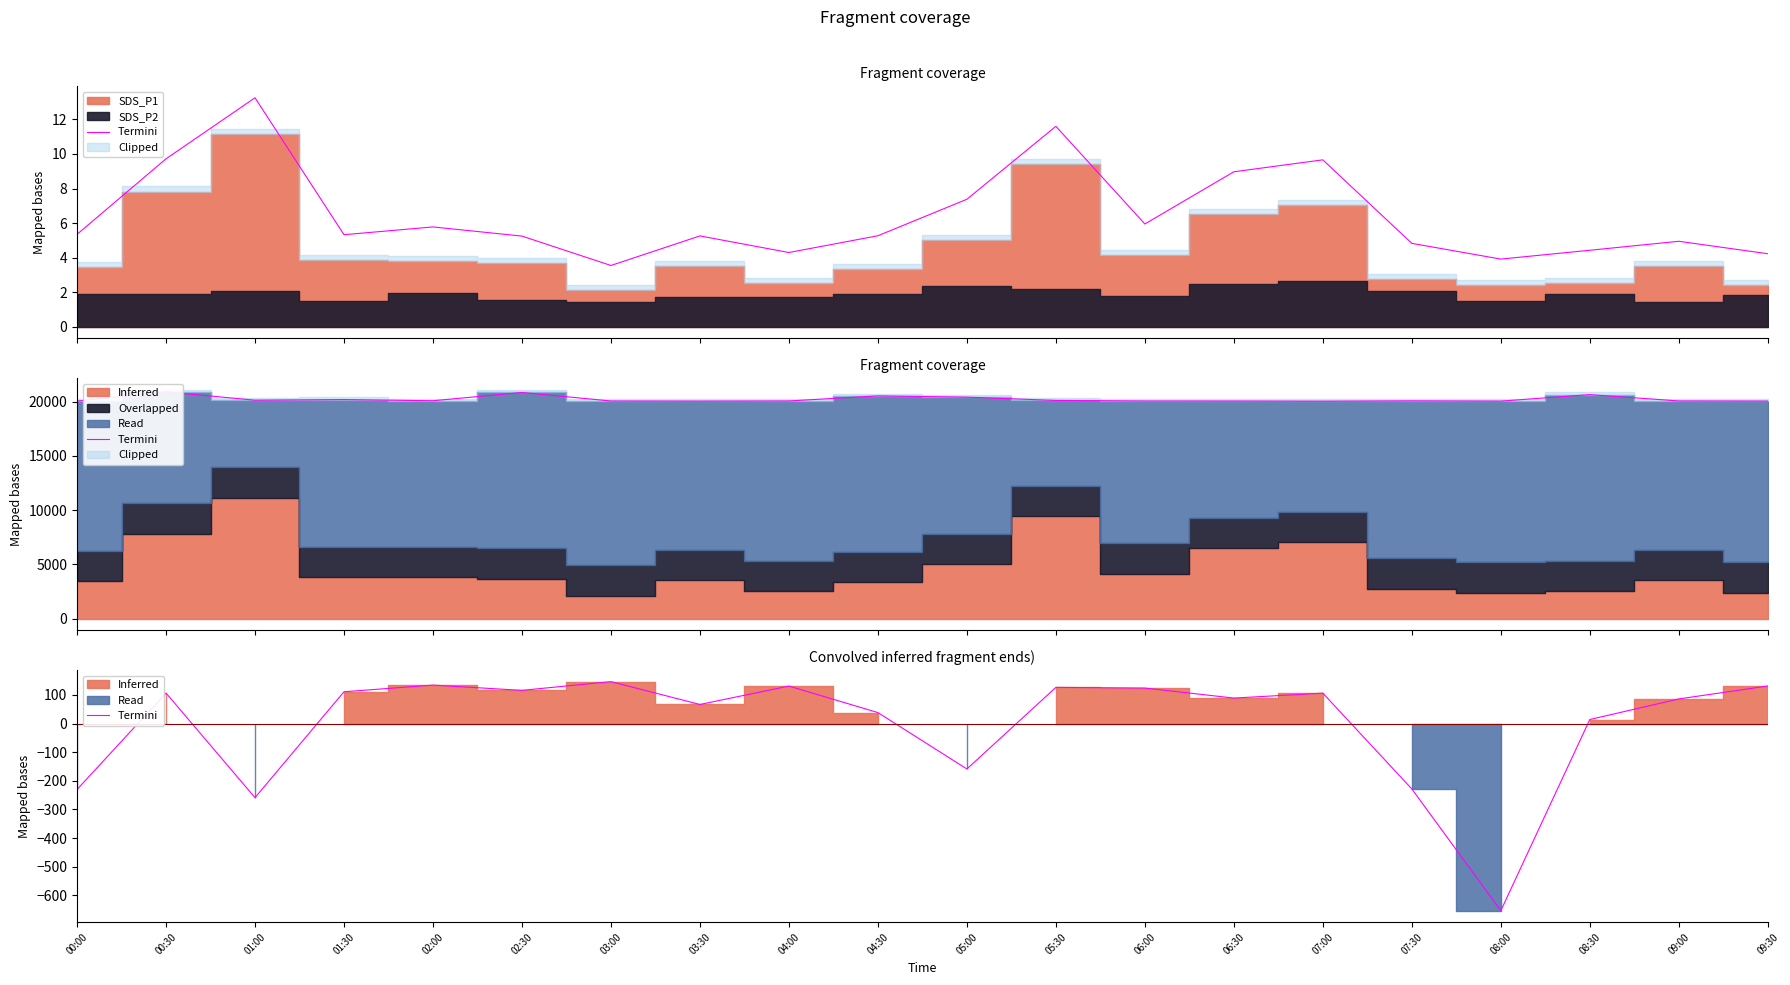

Reading right to left, transcribe all the data shown in this chart.

09:30=131.3	09:00=86.1	08:30=14.2	08:00=-653.4	07:30=-228.2	07:00=106.4	06:30=89.1	06:00=124.1	05:30=126.5	05:00=-158.5	04:30=38.4	04:00=131.1	03:30=66.8	03:00=146.6	02:30=116.1	02:00=134.4	01:30=111.2	01:00=-258.6	00:30=106.8	00:00=-230.3